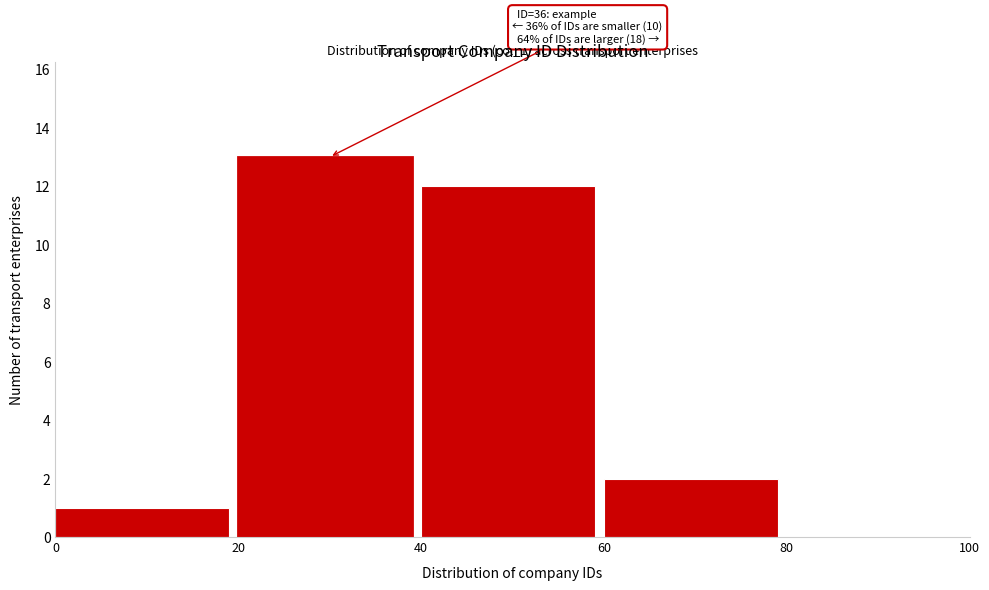

Over which range of the x-axis is the bar tallest?

20 to 40